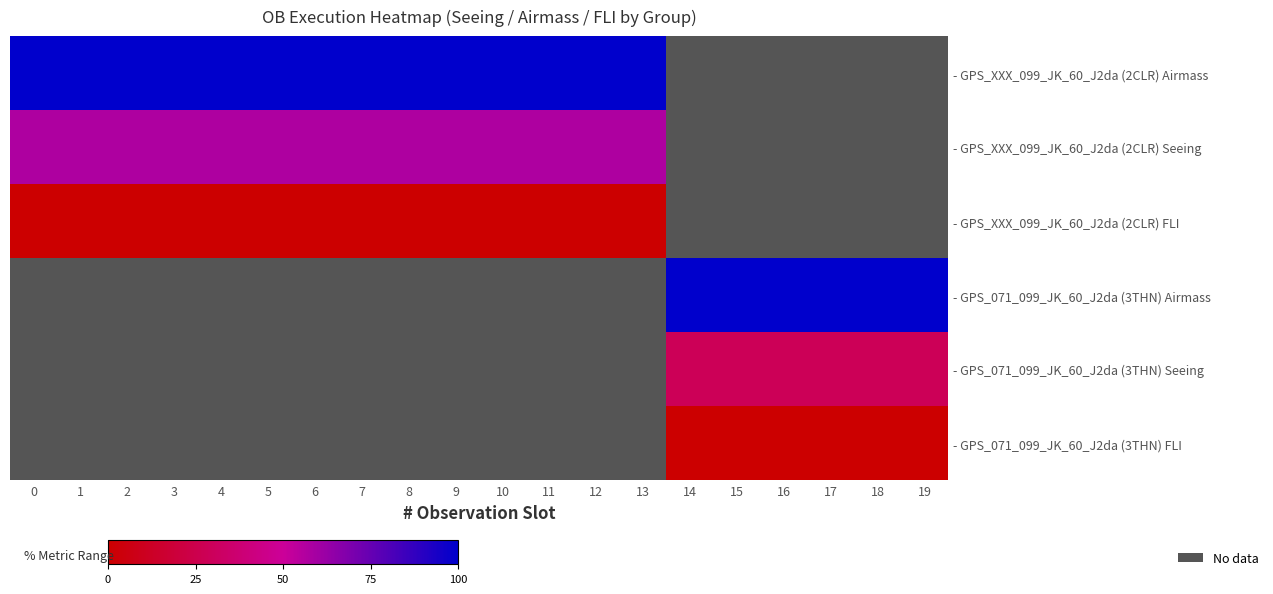

What is the difference between the highest and lowest values at 8?

100.0